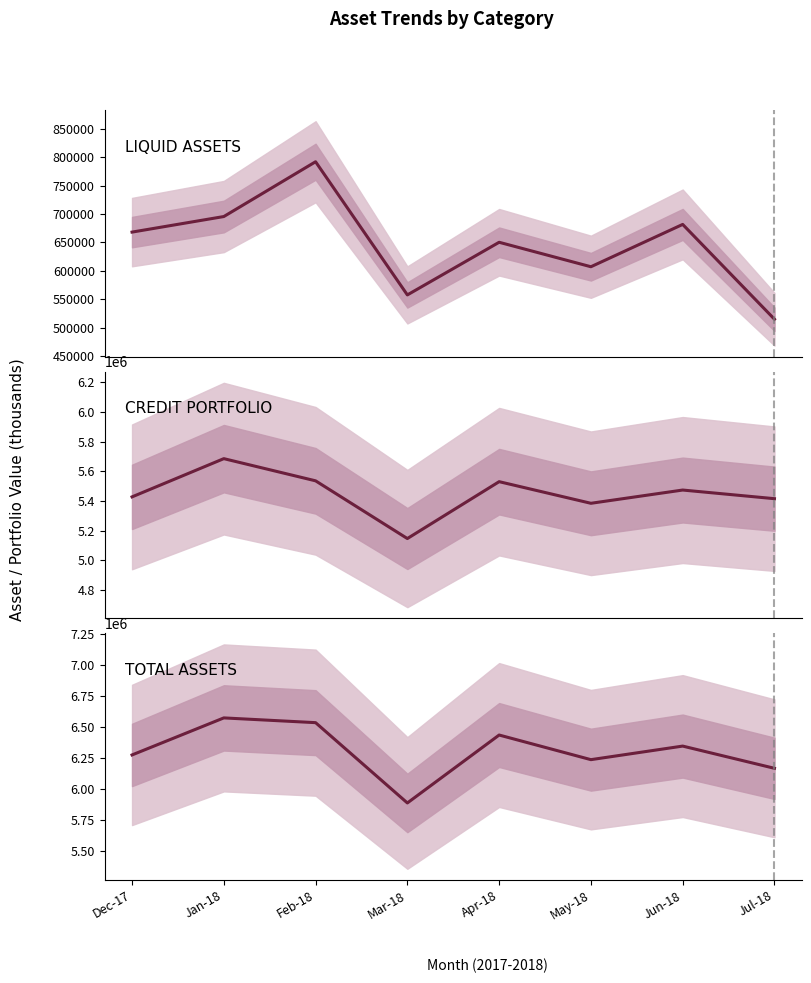

True or false: CREDIT PORTFOLIO and LIQUID ASSETS intersect in this chart.

False